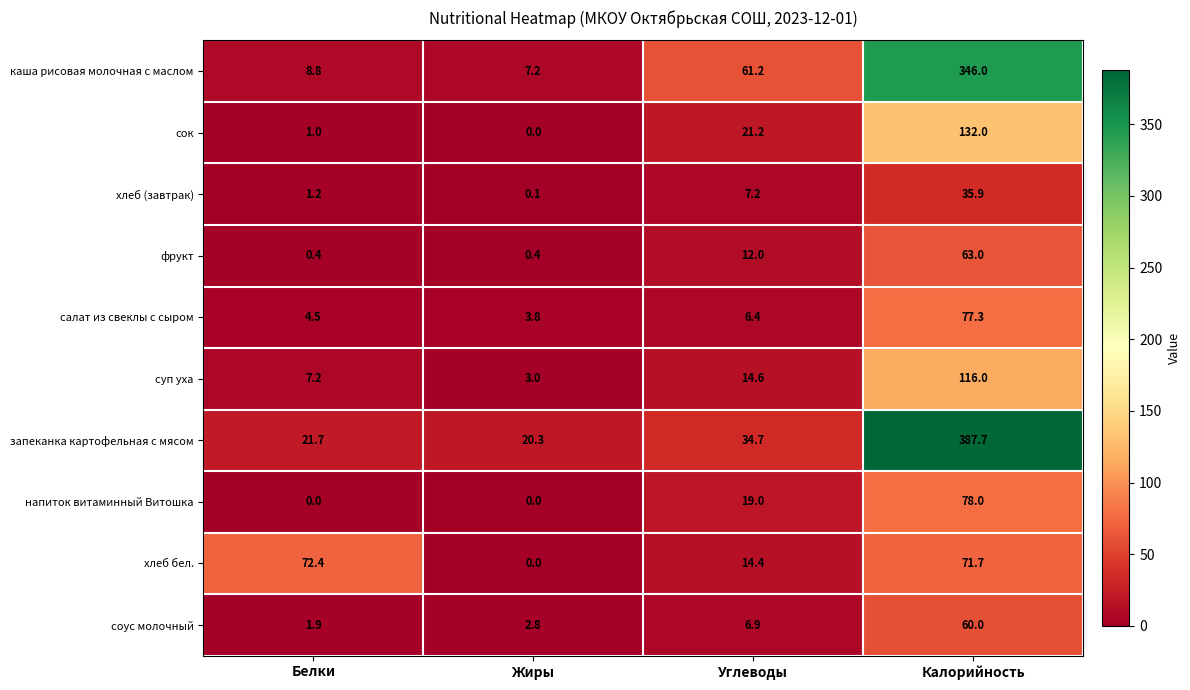

What is the difference between the maximum and minimum values in the фрукт series?

62.6